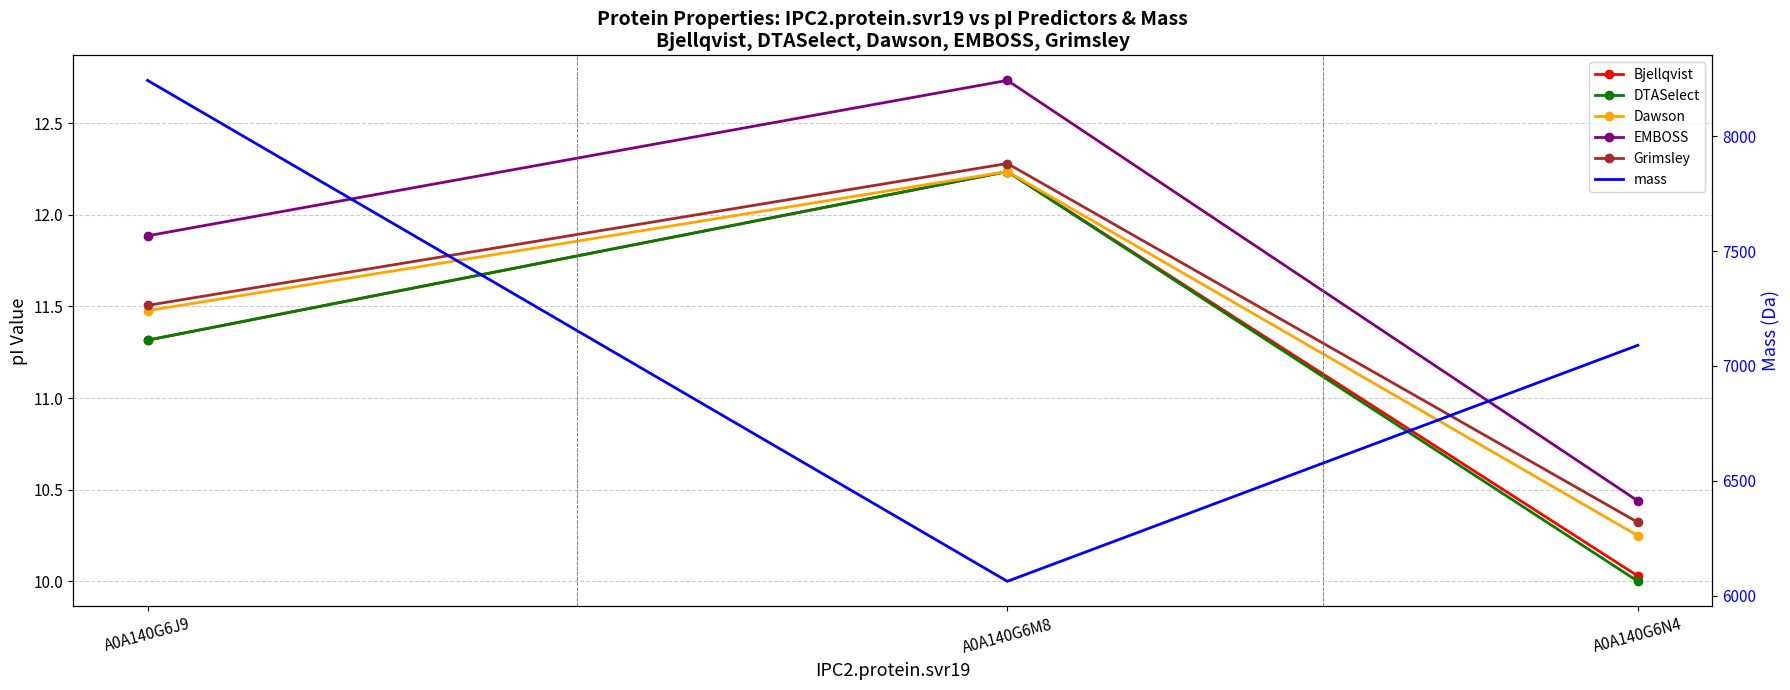

How many Dawson values are between 10 and 12?

2